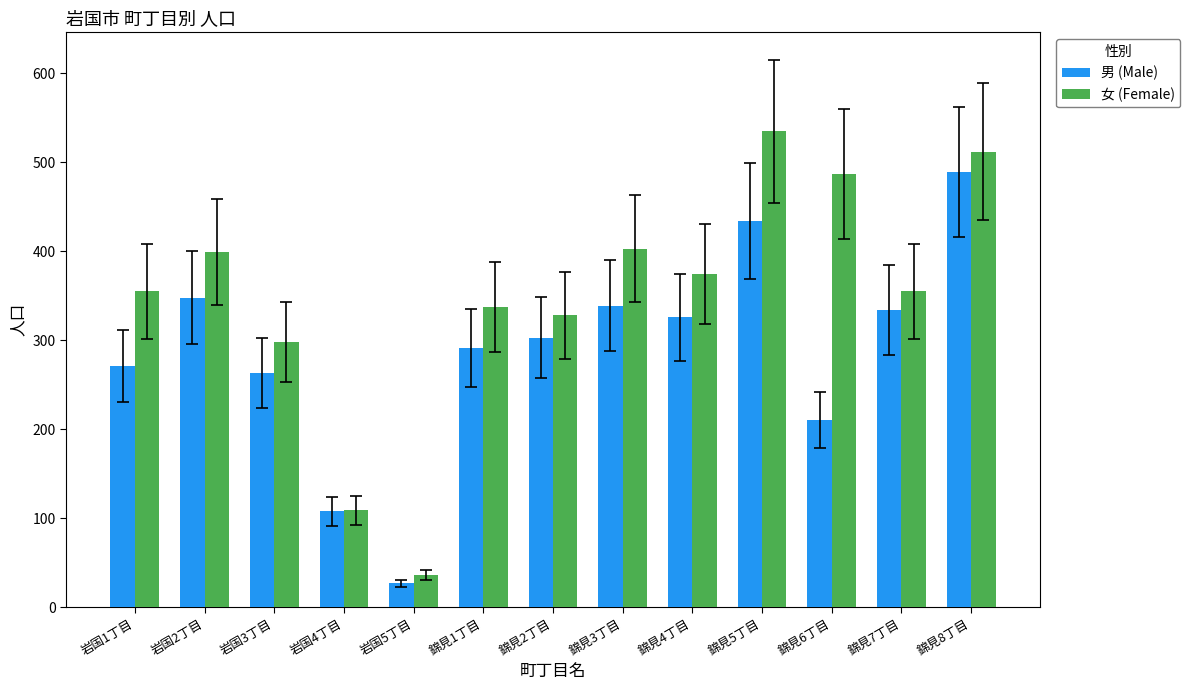

How many categories are shown in the chart?

13